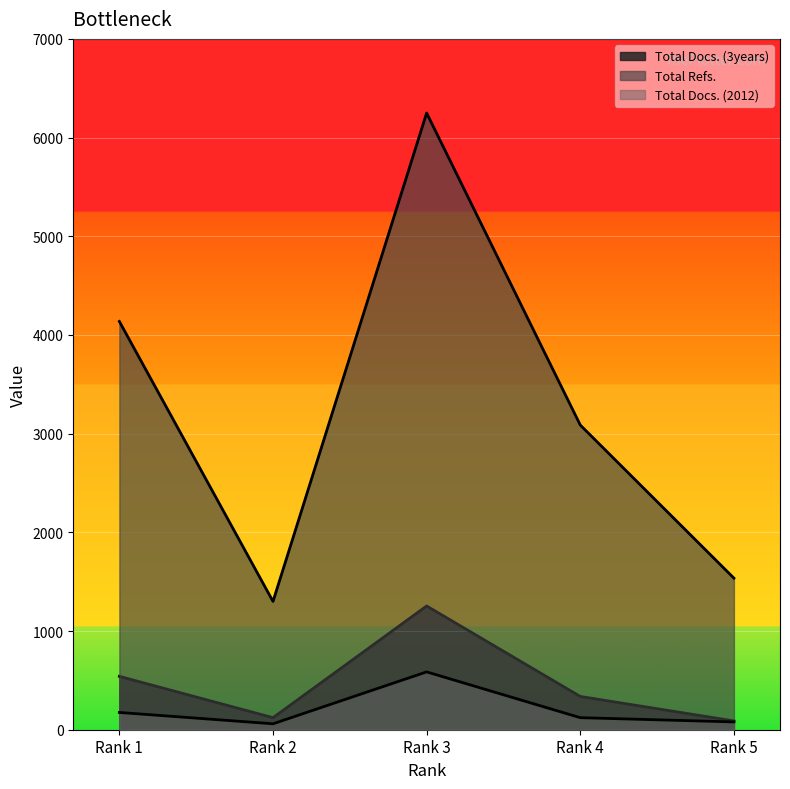

Is the value of Total Docs. (2012) at Rank 3 greater than the value of Total Docs. (3years) at Rank 2?

Yes